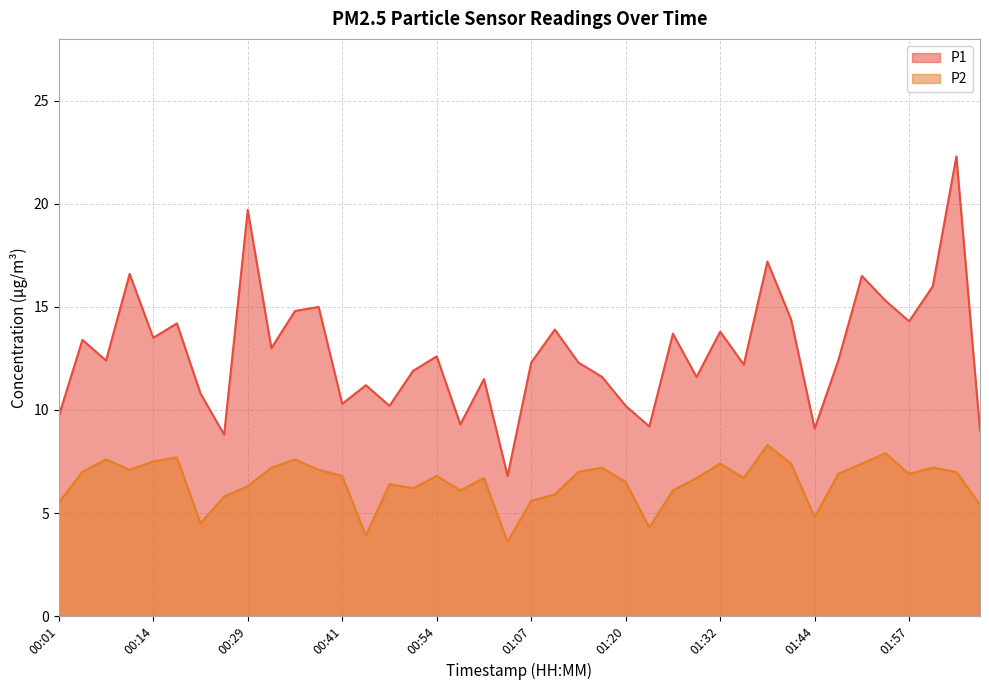

What is the difference between the maximum and second lowest values in the P2 series?

4.4